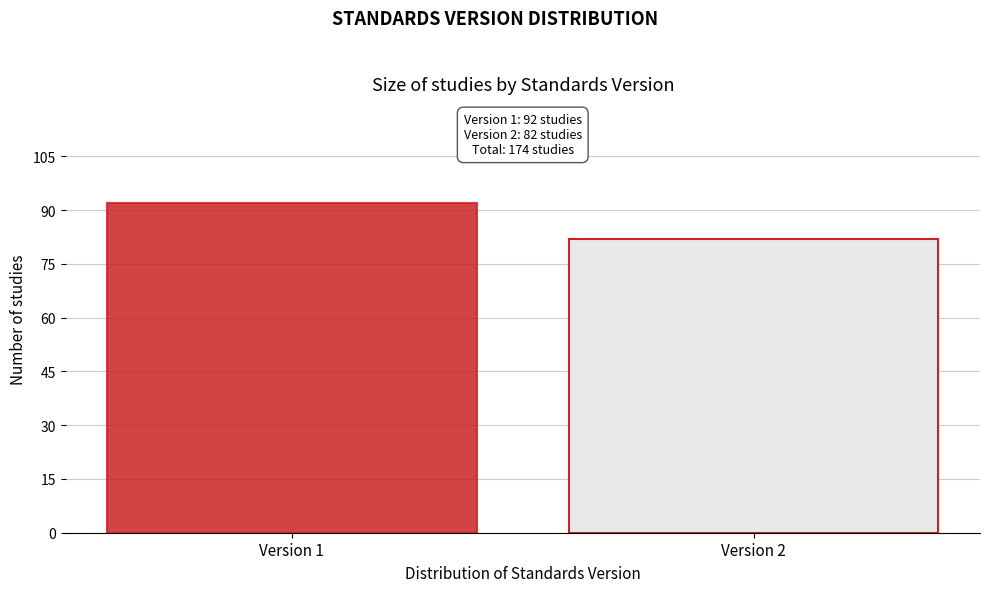

Reading left to right, transcribe all the data shown in this chart.

Version 1=92	Version 2=82